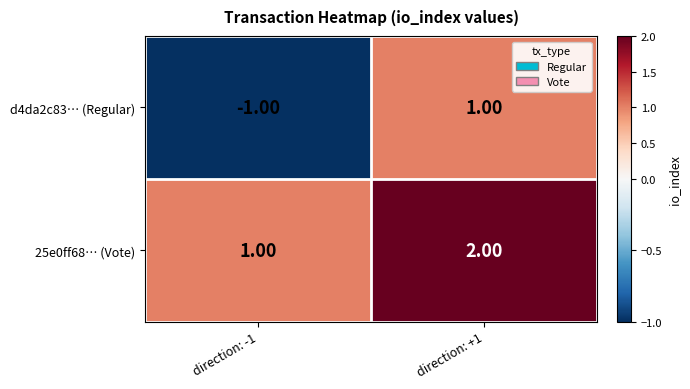

What is the sum of all 25e0ff68… (Vote) values?

3